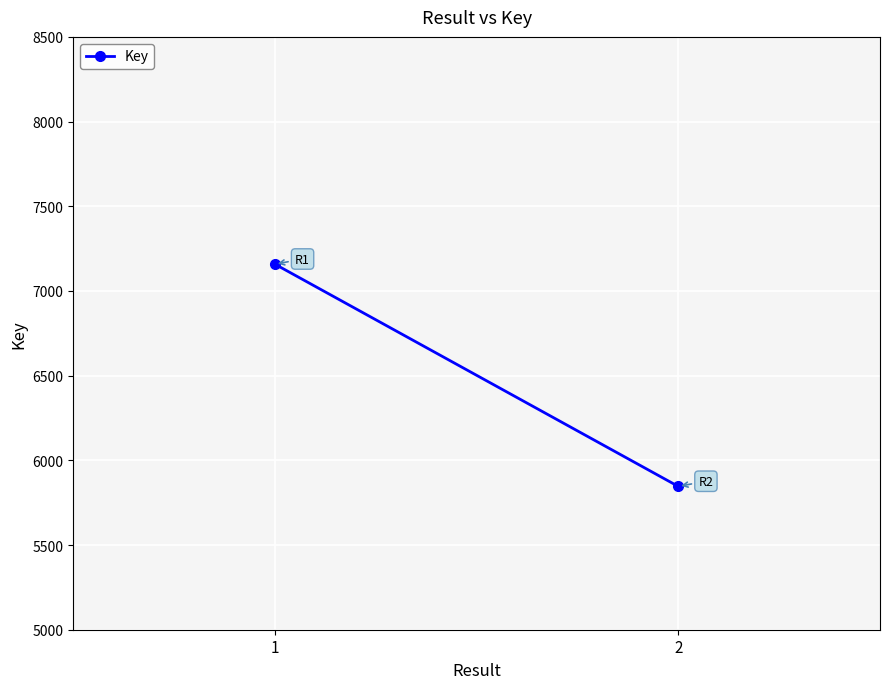

What is the difference between the maximum and minimum values?

1312